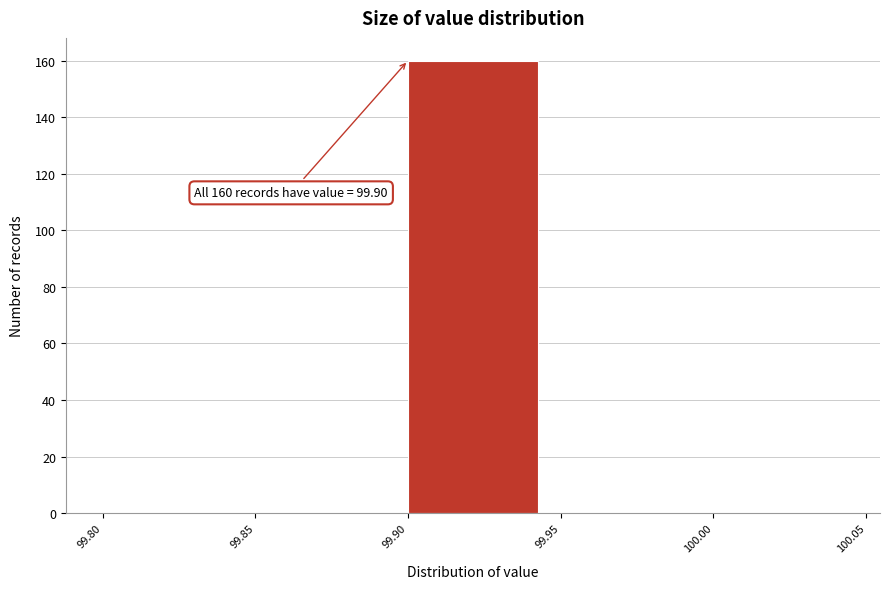

Over which range of the x-axis is the bar tallest?

99.90 to 99.95